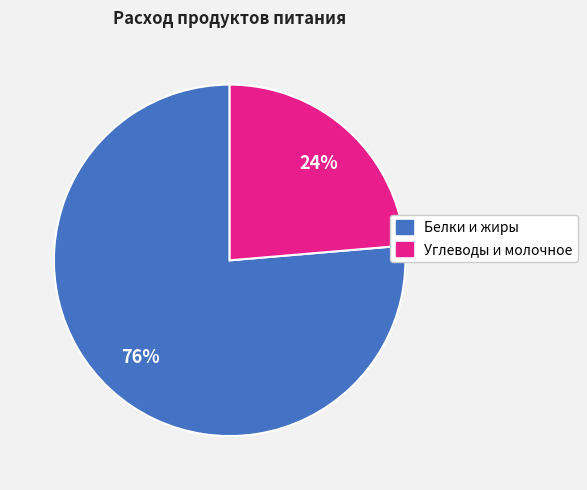

Is there a majority slice in this chart?

Yes